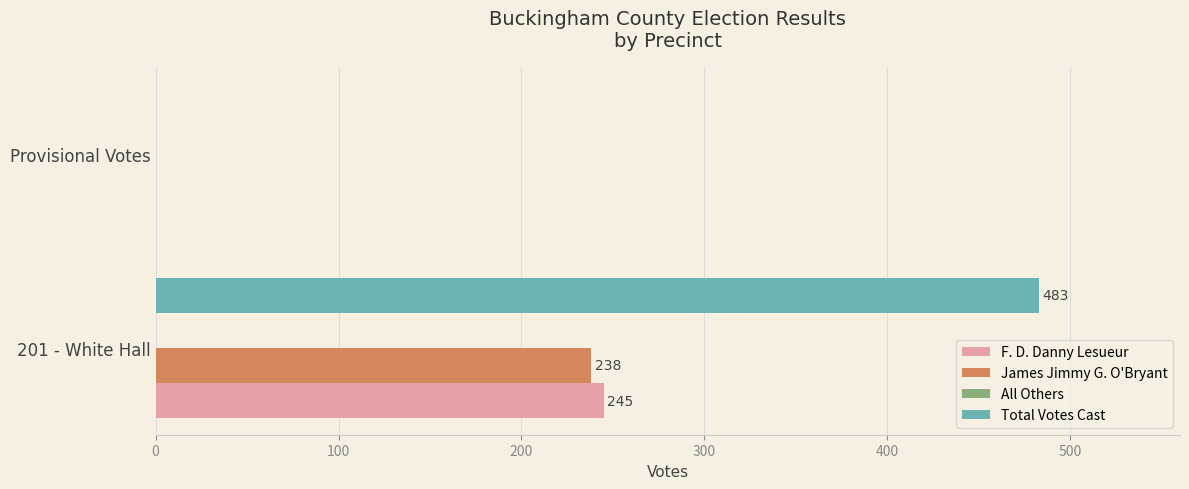

The value of James Jimmy G. O'Bryant at Provisional Votes is 73. True or false?

False